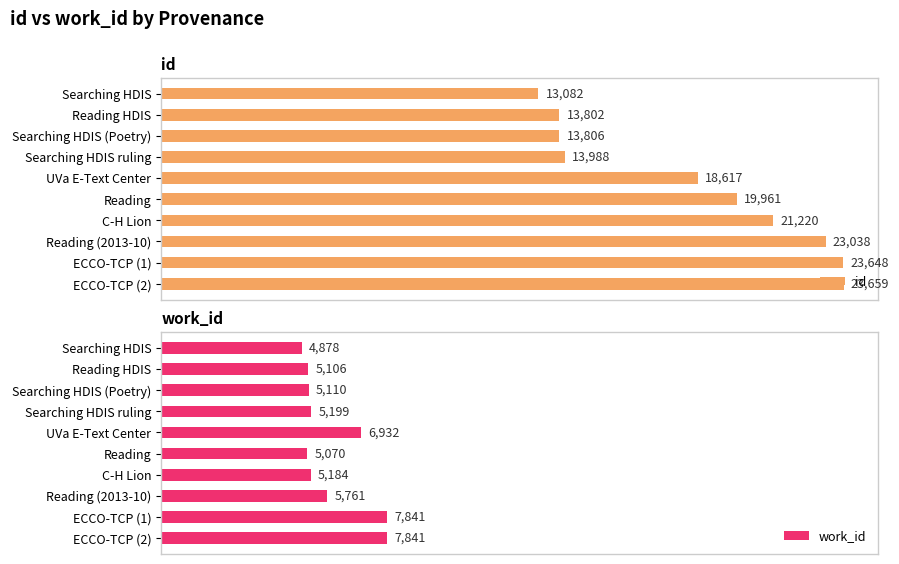

How many data points in work_id are less than 5199?

5